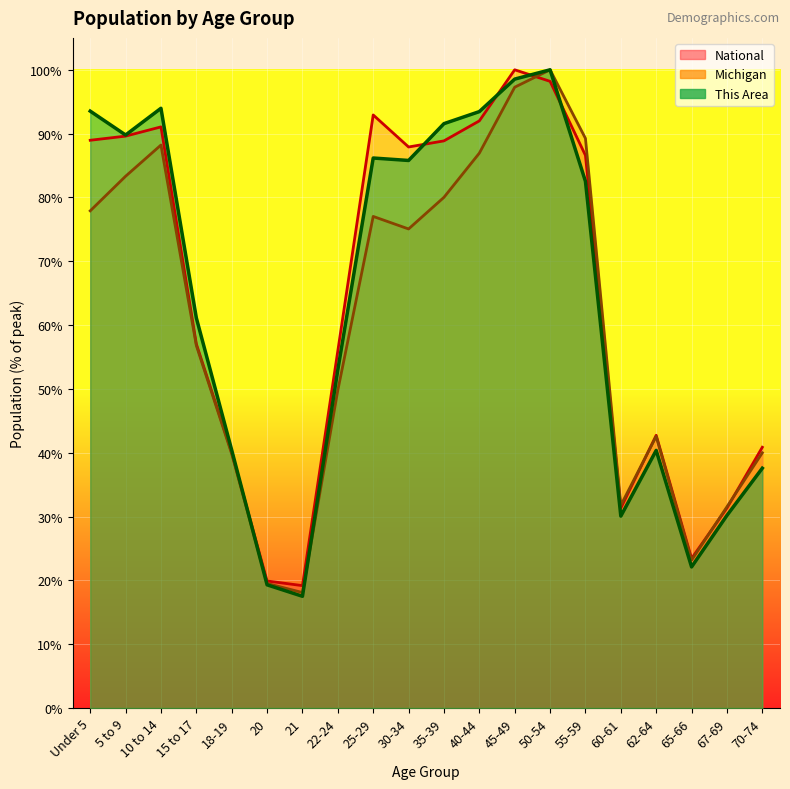

Does the chart display data point markers on the line(s)?

No